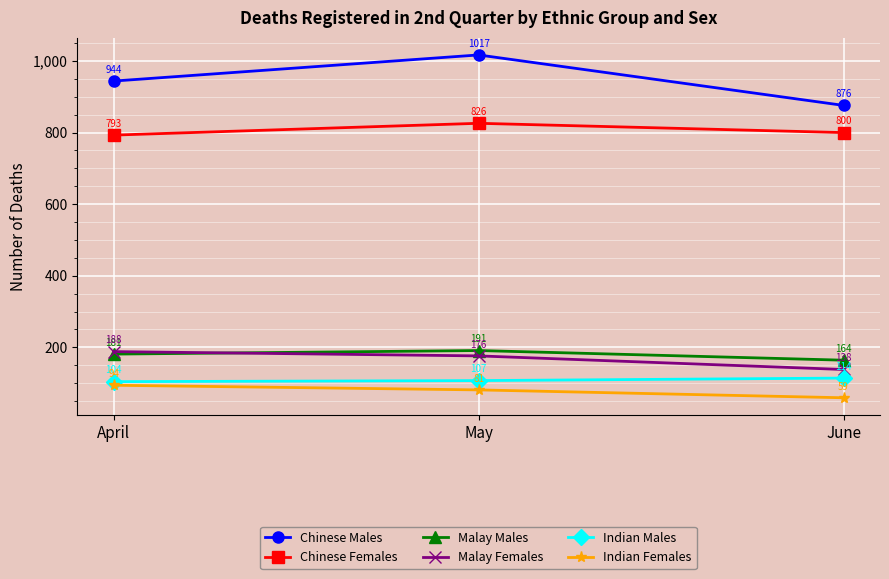

What is the sum of all Chinese Males values?

2837